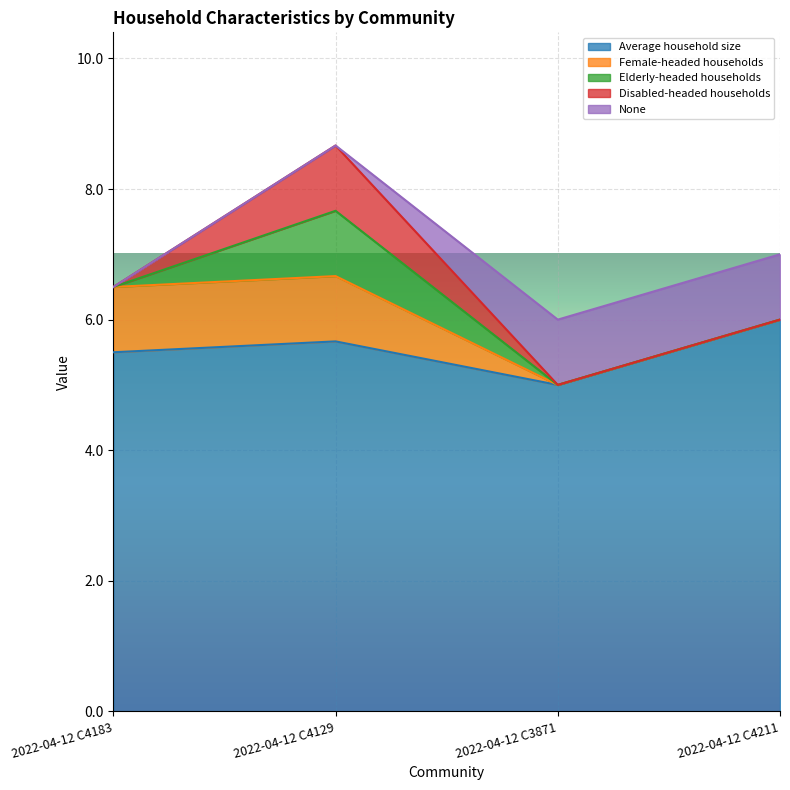

How many positive values does the Female-headed households series have?

2